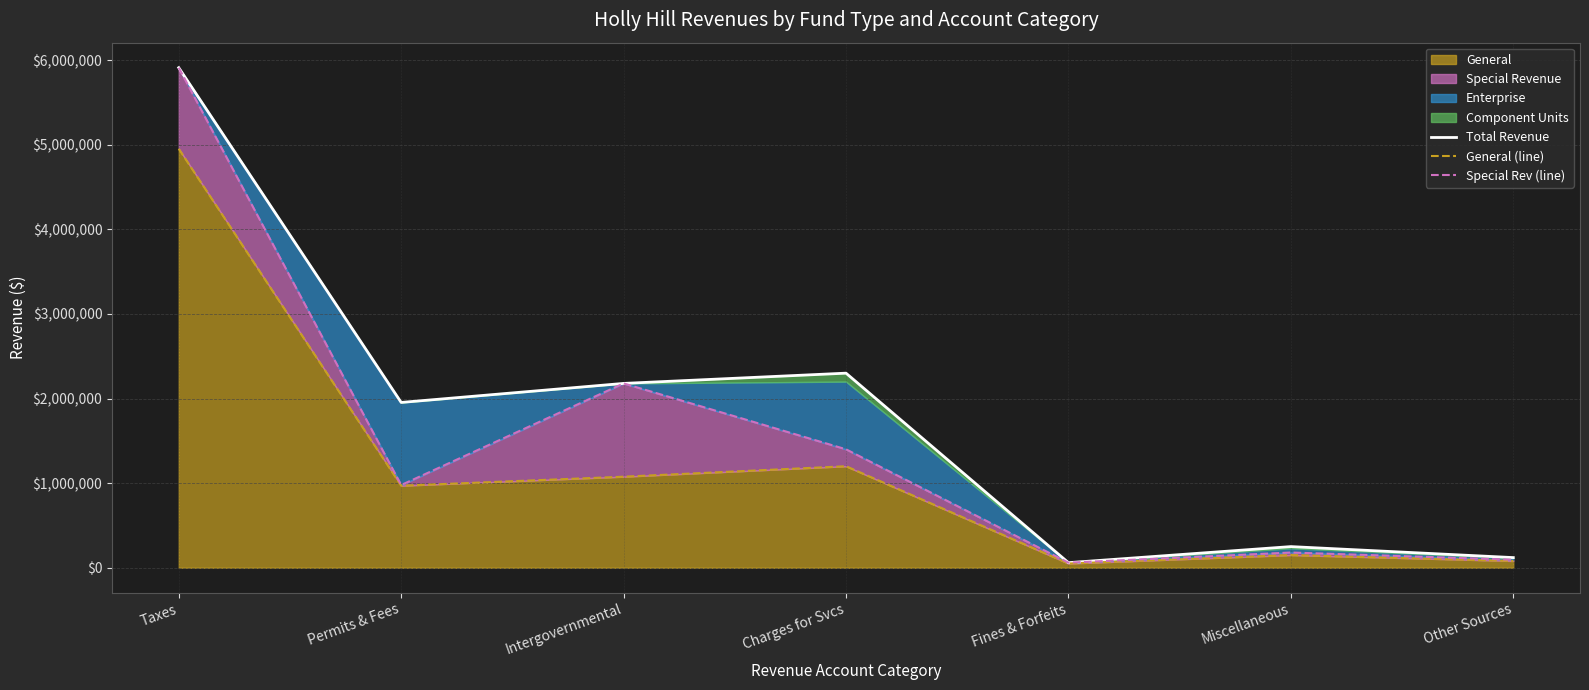

Where is the first local minimum for General (line)?

Permits & Fees